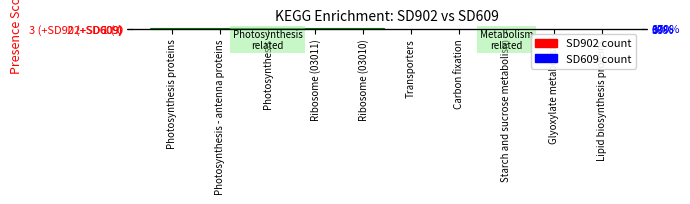

At which category is the sum across all series the highest?

Photosynthesis proteins